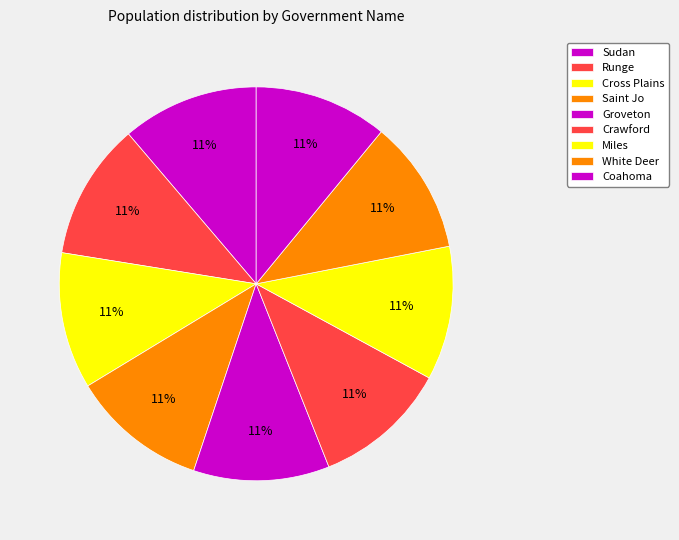

Which category has the smallest portion of the pie?

Coahoma